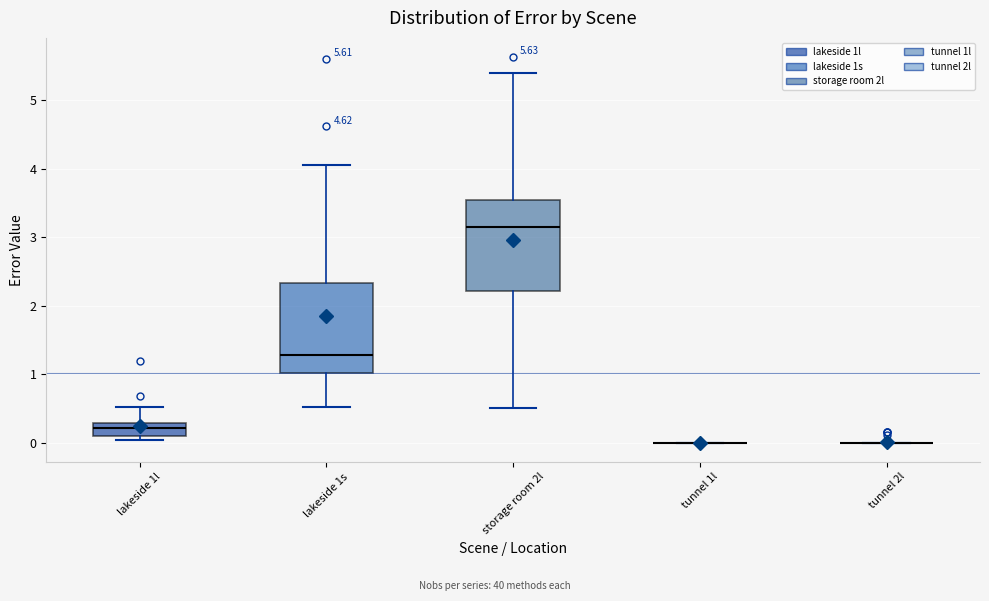

Reading left to right, transcribe this box plot: for each box, give where its median line is, the range the box spans, and where its two whiskers end, as read against the y-axis. The values are not printed on the chart, so give them approximately, as read against the axis.

lakeside 1l: median 0.2, box 0.1 to 0.3, whiskers 0.0 to 0.5
lakeside 1s: median 1.3, box 1.0 to 2.3, whiskers 0.5 to 4.1
storage room 2l: median 3.2, box 2.2 to 3.5, whiskers 0.5 to 5.4
tunnel 1l: box collapsed to a line at 0.0, whiskers 0.0 to 0.0
tunnel 2l: box collapsed to a line at 0.0, whiskers 0.0 to 0.0